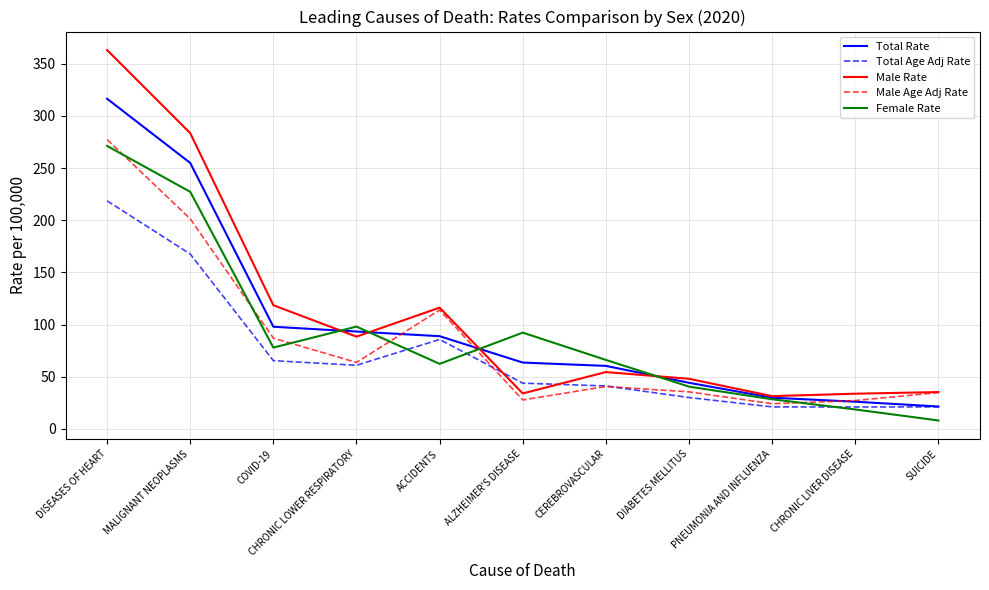

What is the smallest value displayed?

8.1